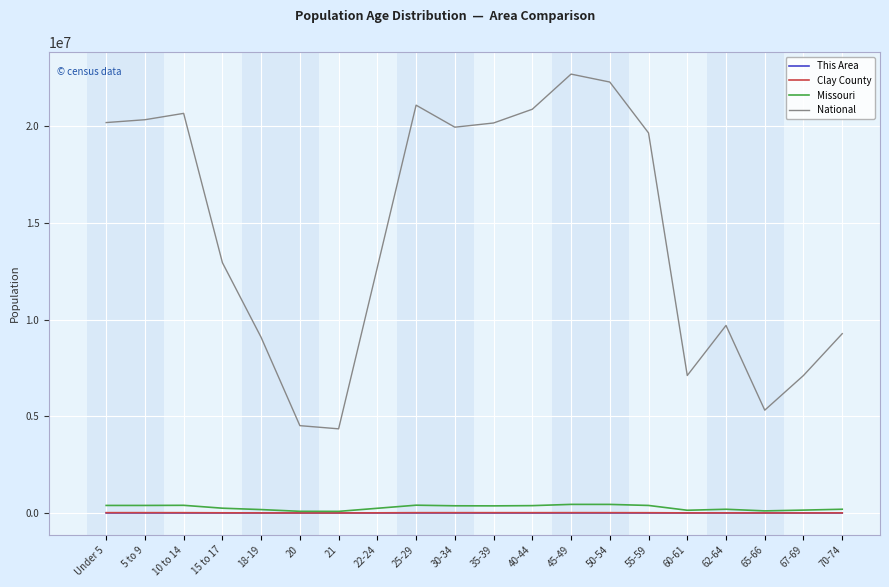

The Missouri series shows 396925 at 10 to 14. True or false?

True